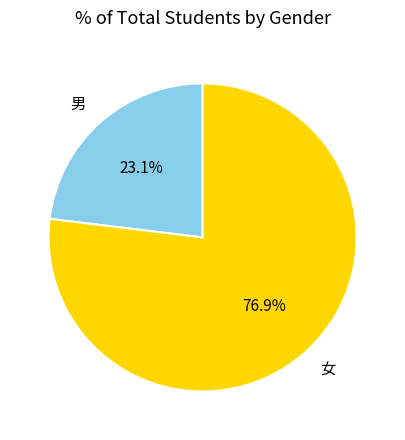

What is the majority slice?

女